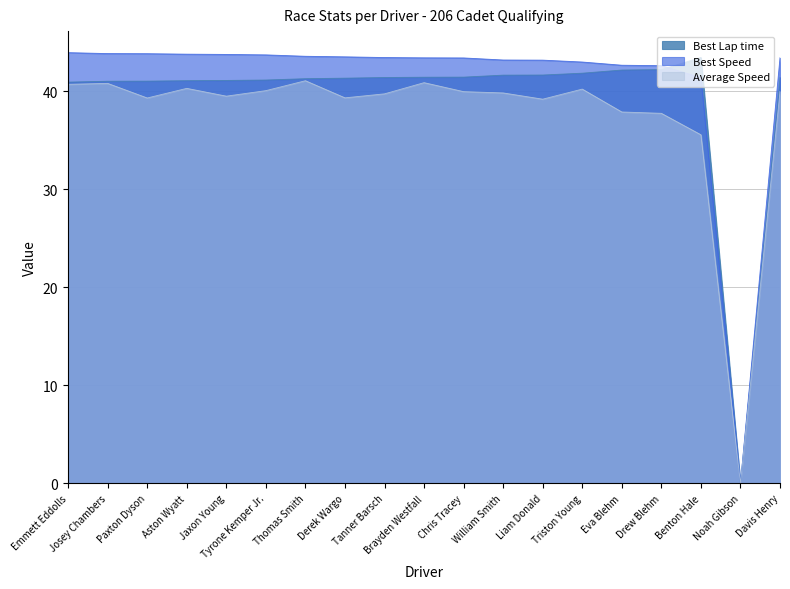

What is the total value across all series at Davis Henry?

124.9